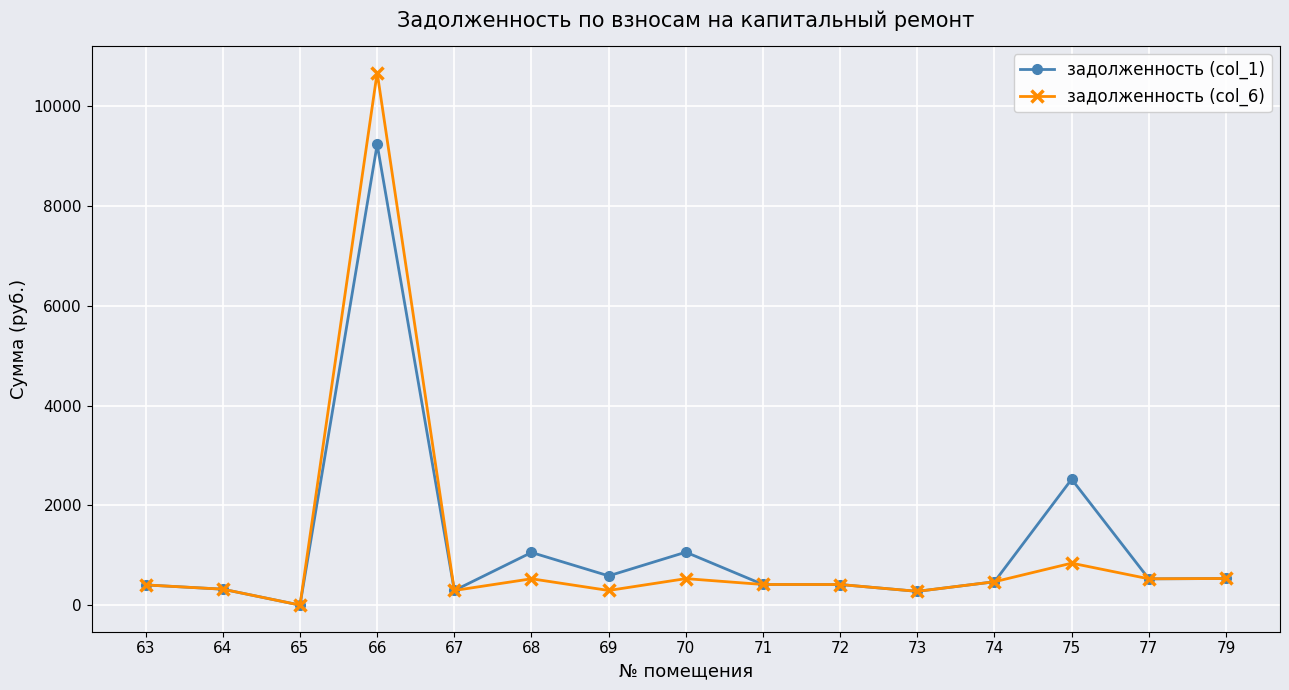

Rank the series by their maximum value, from lowest to highest.

задолженность (col_1), задолженность (col_6)